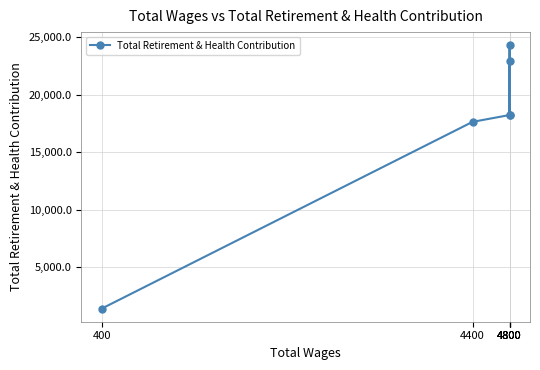

Where does the data first go above 18236?

4800